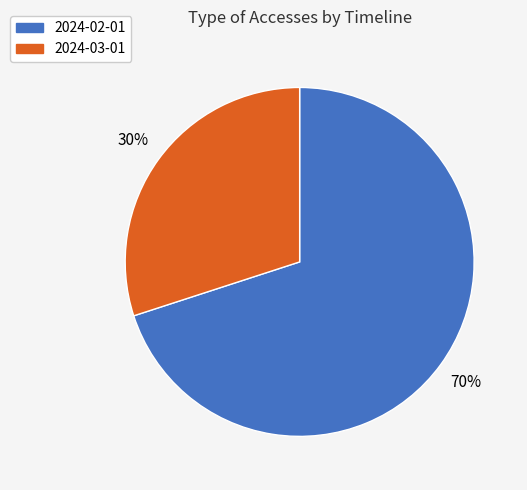

Between 2024-02-01 and 2024-03-01, which is larger?

2024-02-01